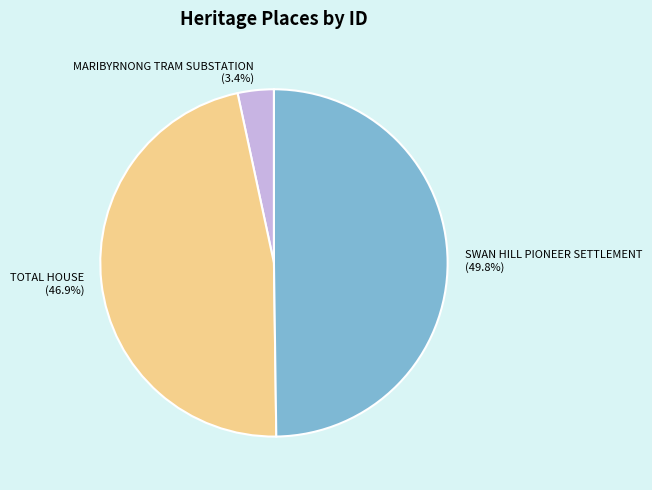

Which slice is the smallest?

MARIBYRNONG TRAM SUBSTATION